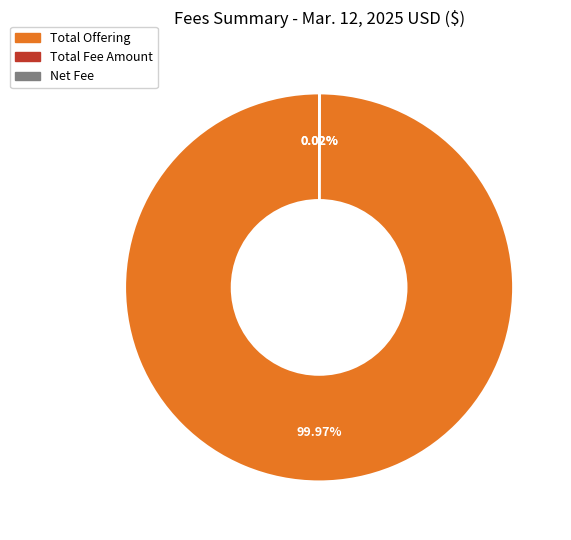

To the nearest percent, what percentage of the pie is Total Offering?

100%